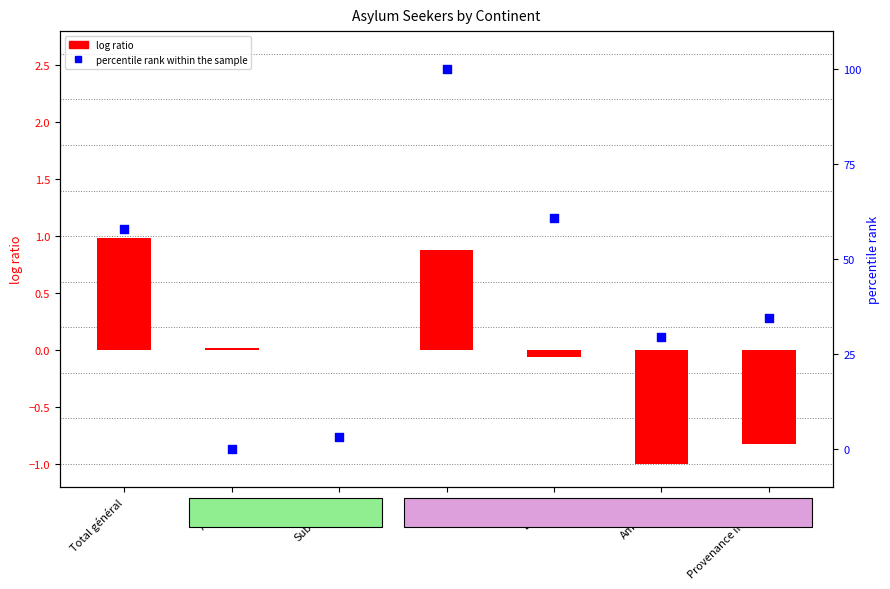

At which category is the sum across all series the highest?

Asie